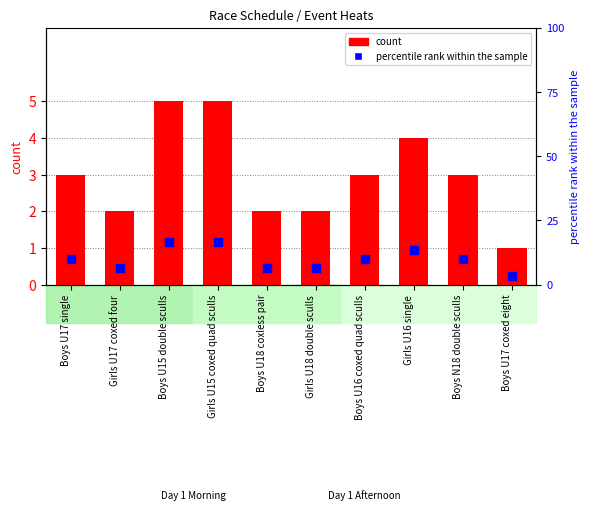

At how many categories does at least one series exceed 8?

6